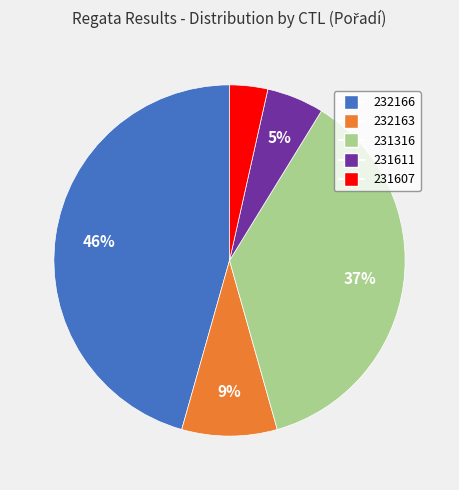

Do 232163 and 231316 together represent more than half of the pie?

No